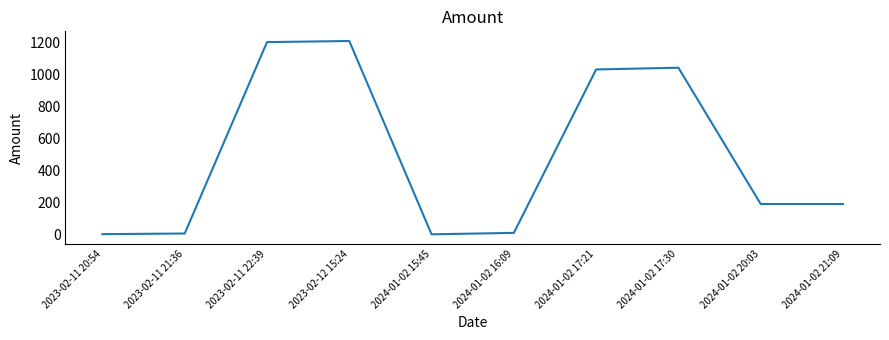

What is the maximum value shown in the chart?

1207.0